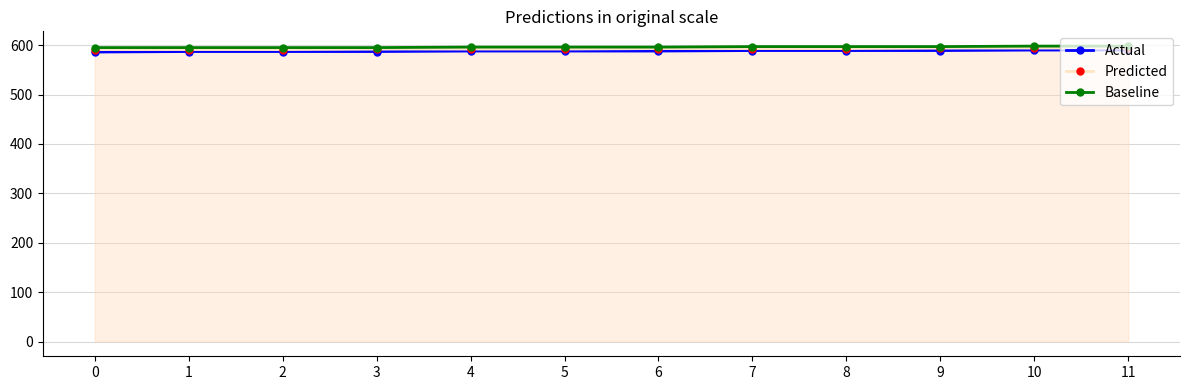

What is the sum of the Predicted values at 6 and 10?

1187